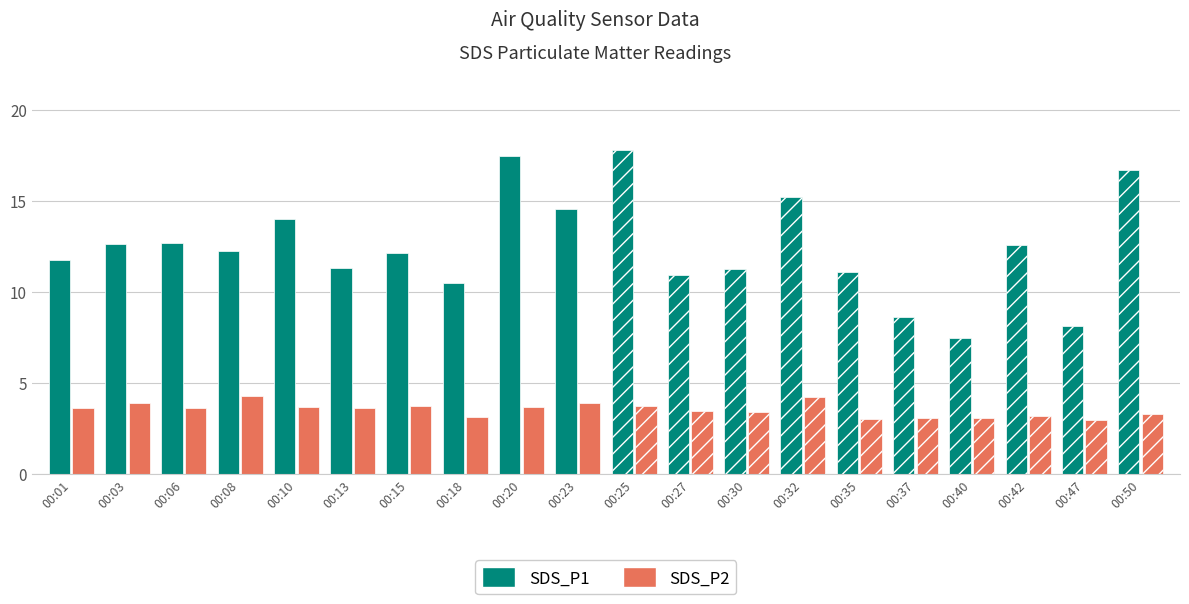

Where is SDS_P2 nearest to the value 3?

00:35